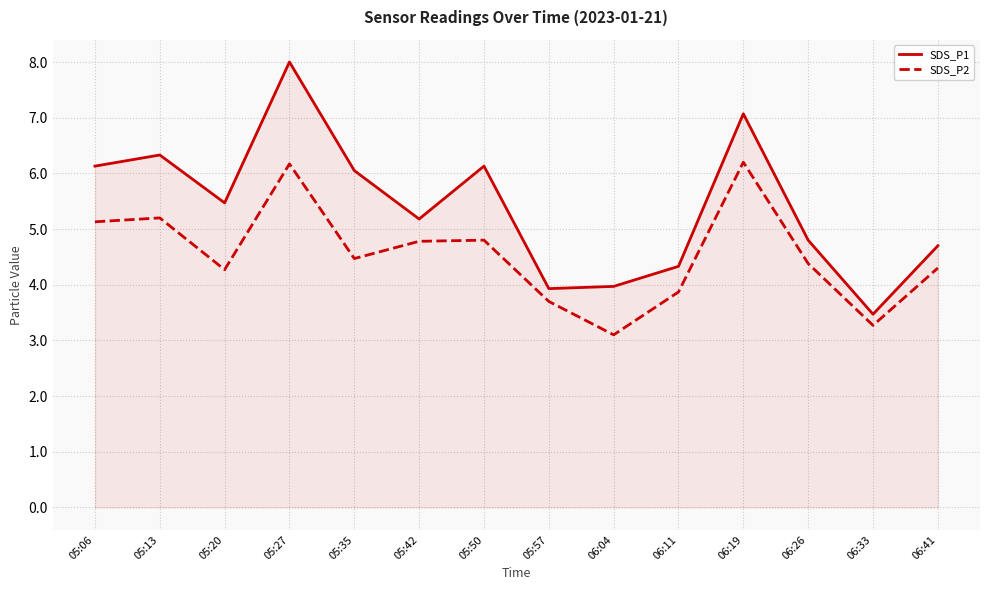

What position from the right is 05:42?

9